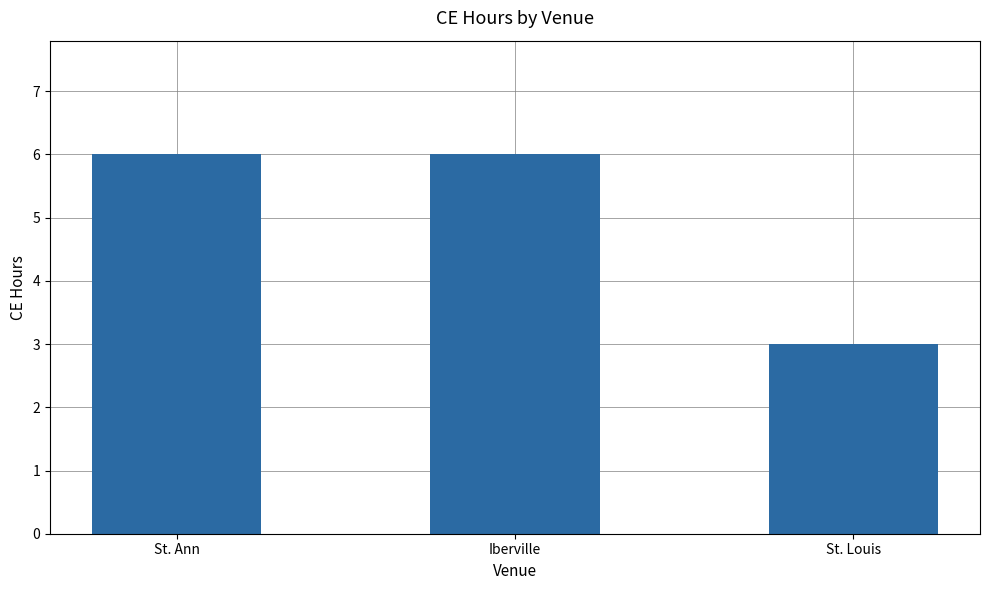

What is the approximate value at St. Louis?

3